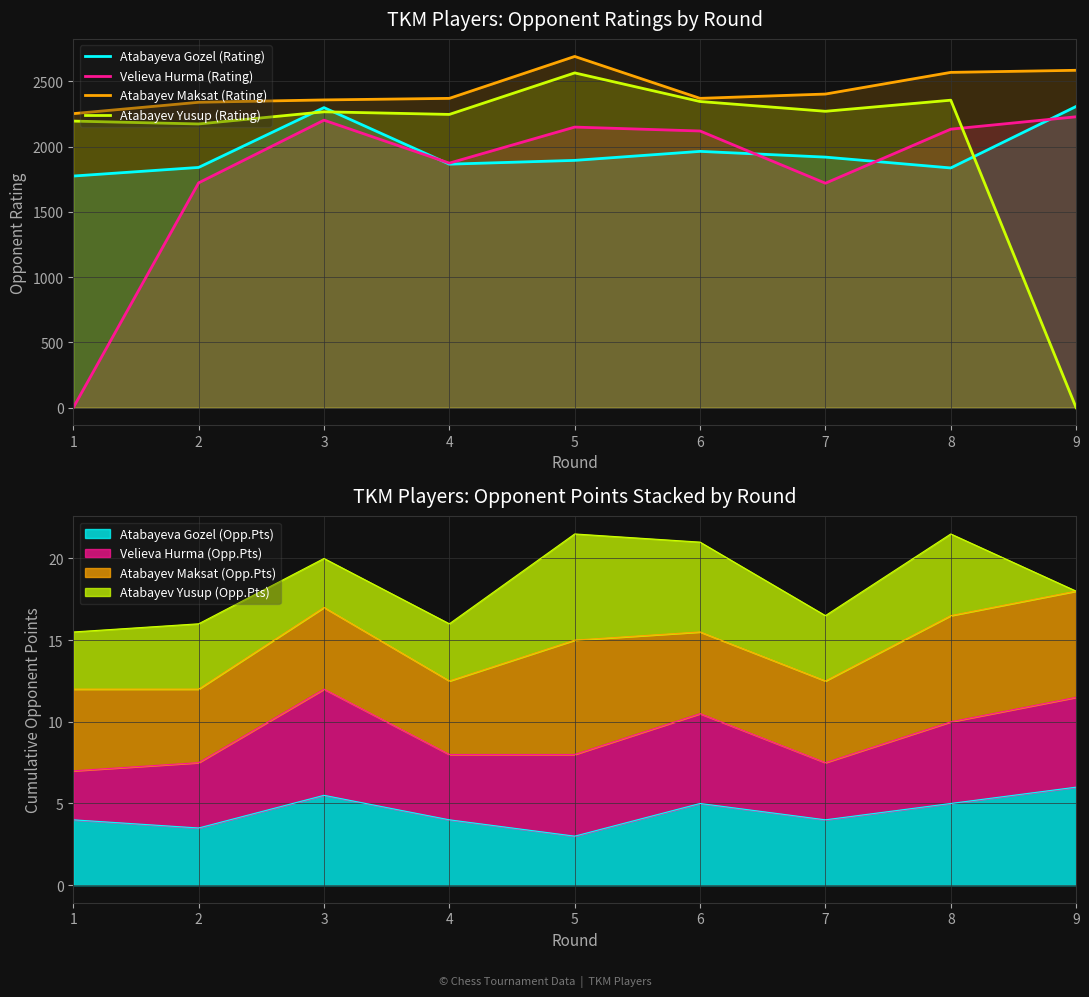

True or false: Atabayev Yusup (Rating) and Atabayev Maksat (Rating) cross at least once.

False